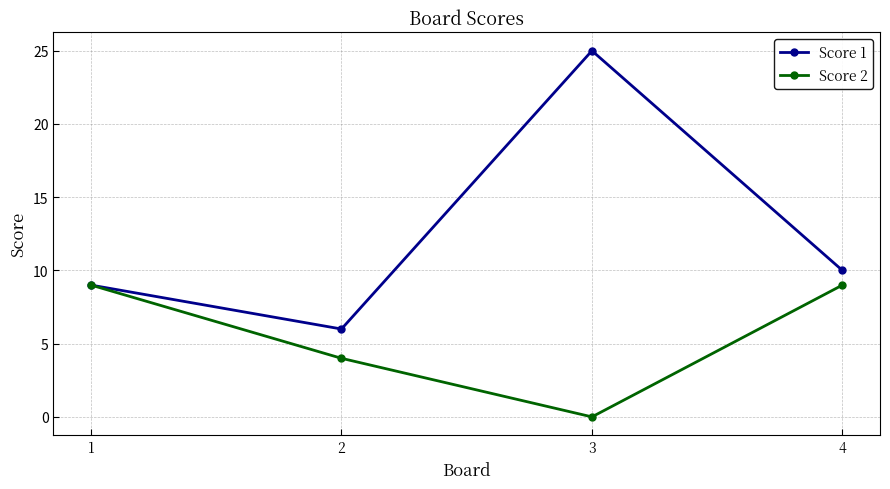

Reading left to right, extract all data points from this chart.

Score 1: 1=9	2=6	3=25	4=10
Score 2: 1=9	2=4	3=0	4=9